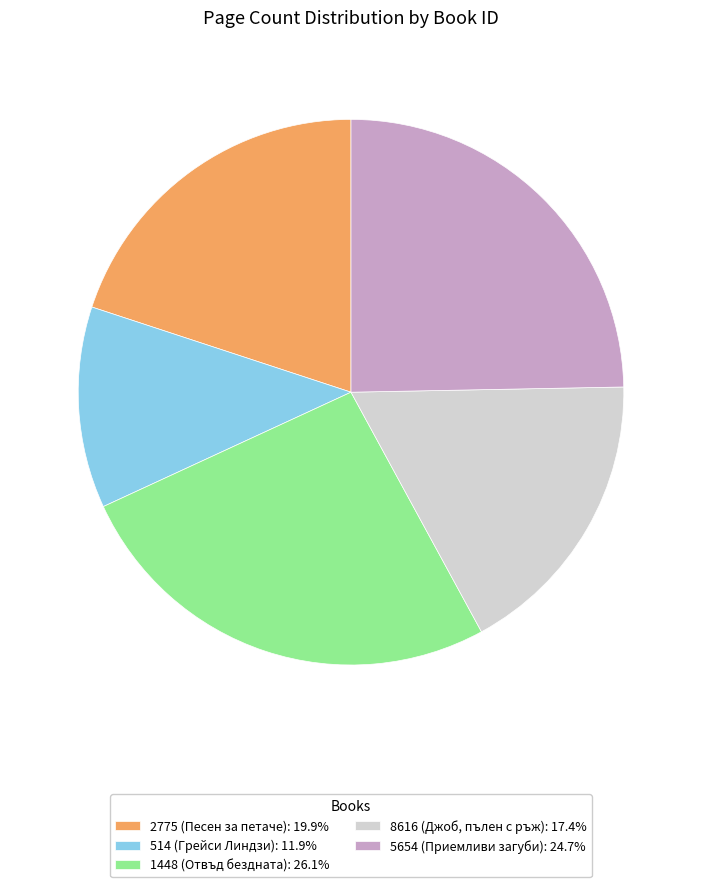

Does any single category account for the majority?

No